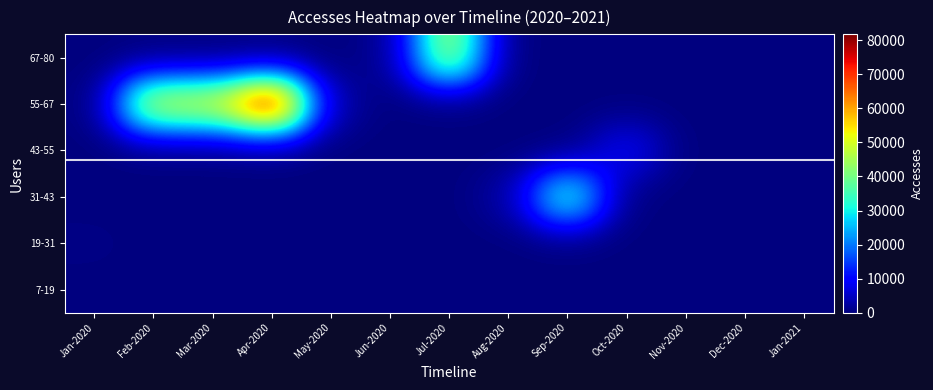

How many series are shown in this chart?

6